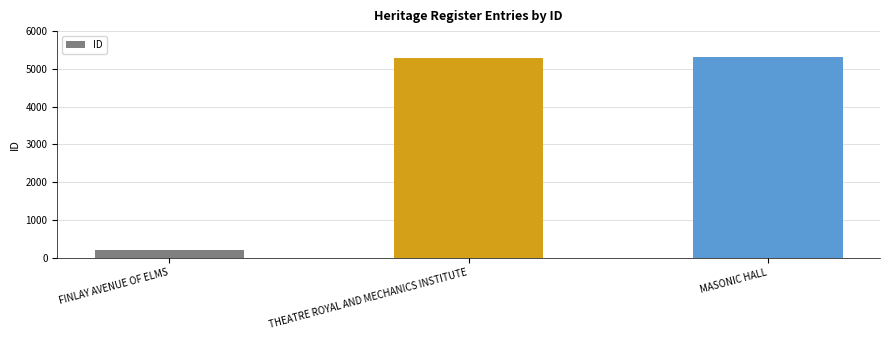

Which has a higher value, MASONIC HALL or FINLAY AVENUE OF ELMS?

MASONIC HALL